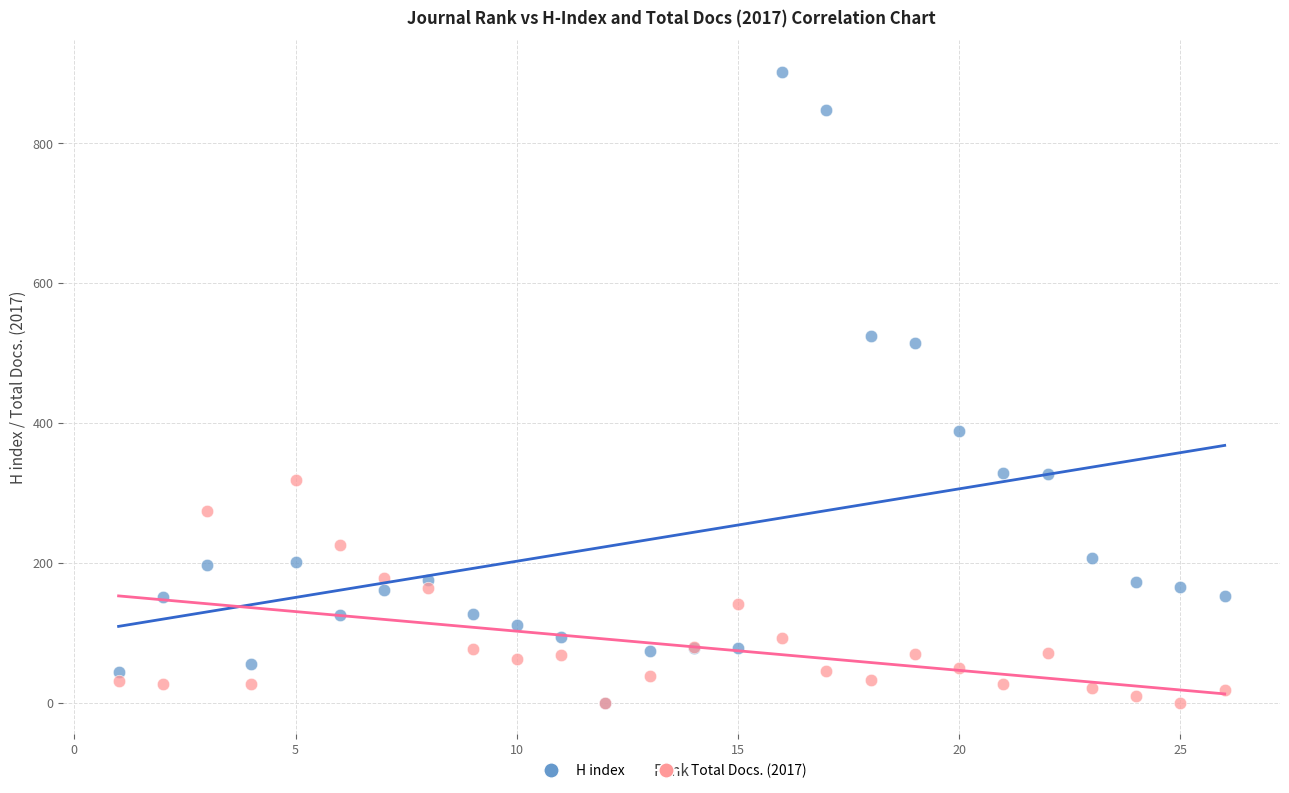

Which series contains the highest Y value?

H index